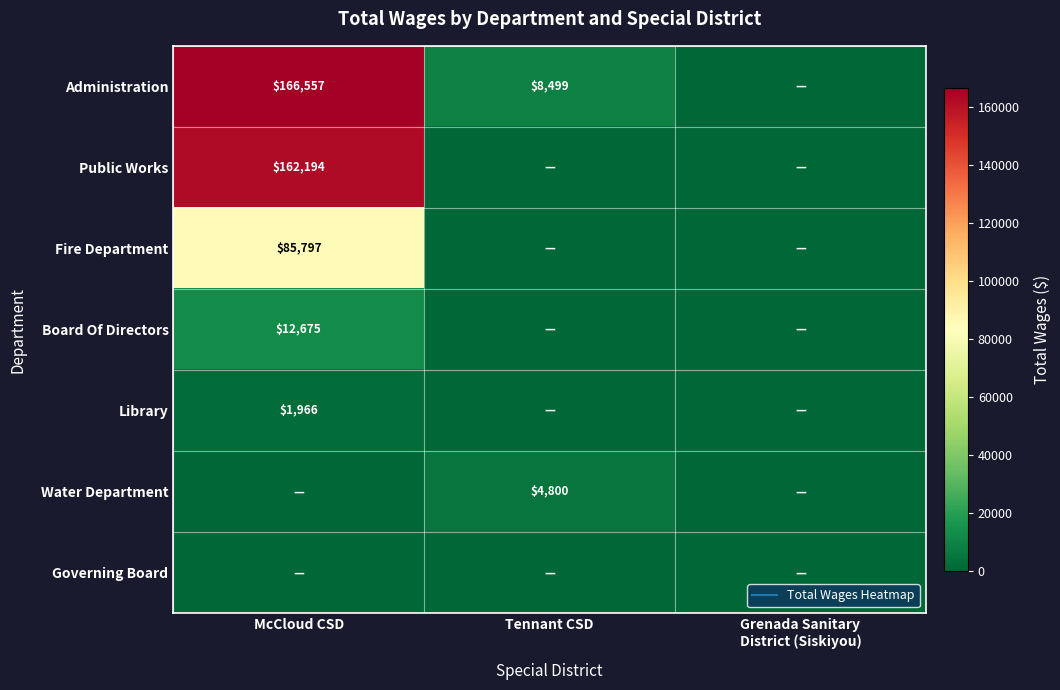

True or false: Fire Department has a value of 114386 at McCloud CSD.

False